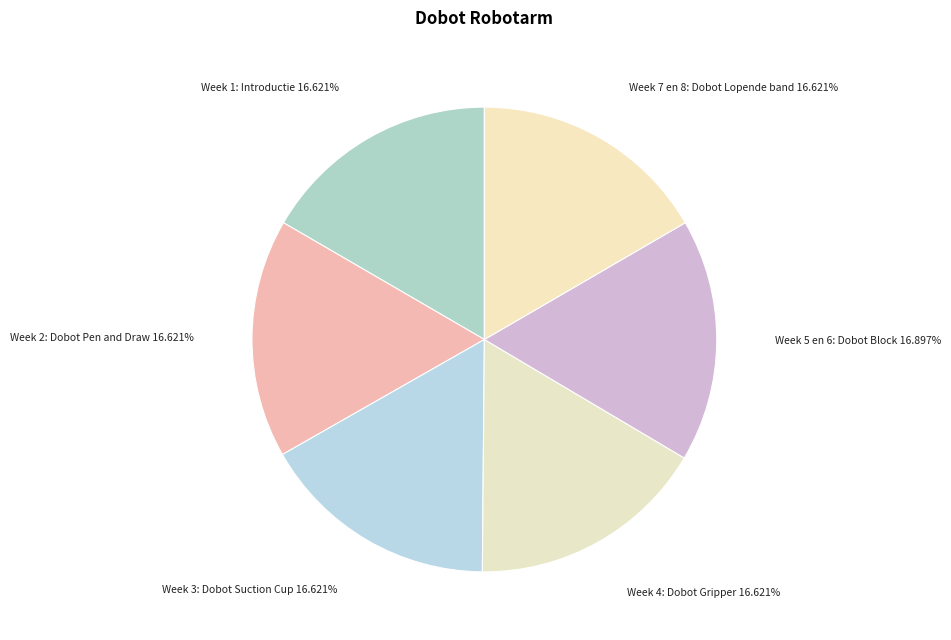

Approximately how many times larger is the value at Week 5 en 6: Dobot Block compared to Week 3: Dobot Suction Cup?

1.0